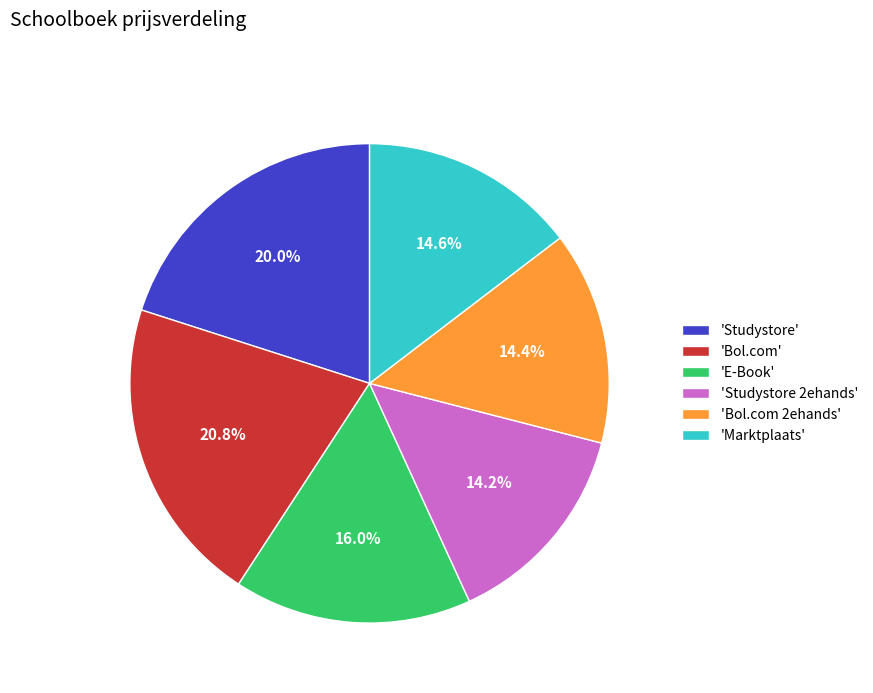

Does any single category account for the majority?

No